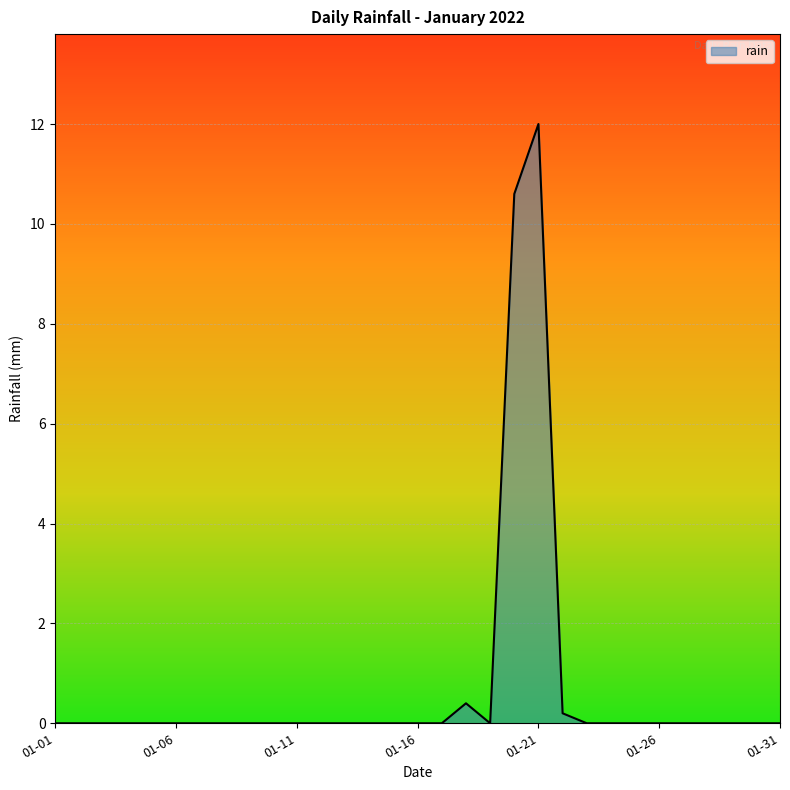

How many lines are shown in the chart?

1